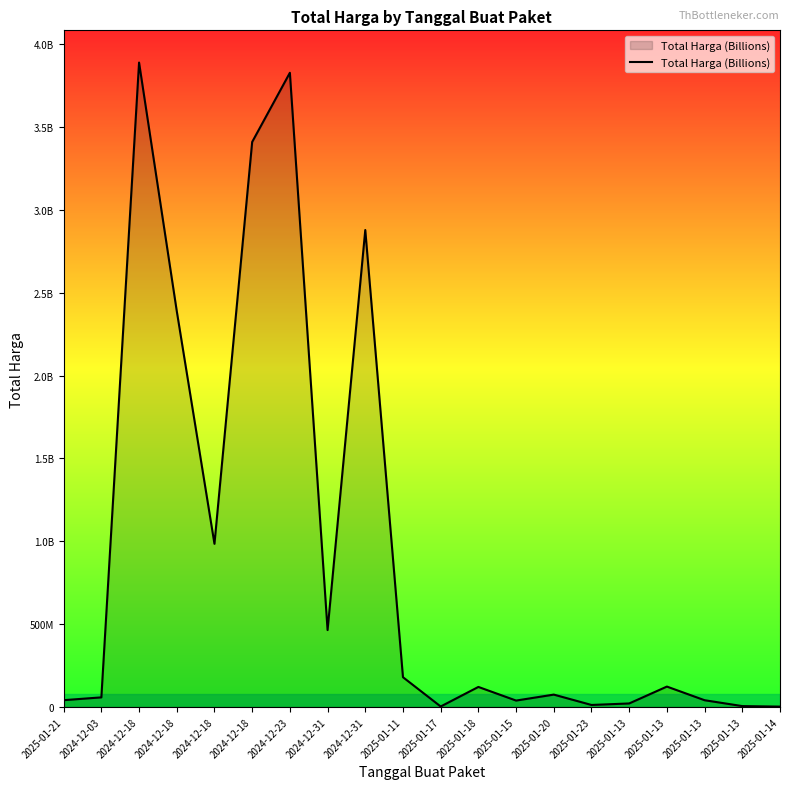

List the labels in order of value, largest first.

2024-12-18, 2024-12-23, 2024-12-18, 2024-12-31, 2024-12-18, 2024-12-18, 2024-12-31, 2025-01-11, 2025-01-13, 2025-01-18, 2025-01-20, 2024-12-03, 2025-01-21, 2025-01-13, 2025-01-15, 2025-01-13, 2025-01-23, 2025-01-13, 2025-01-17, 2025-01-14